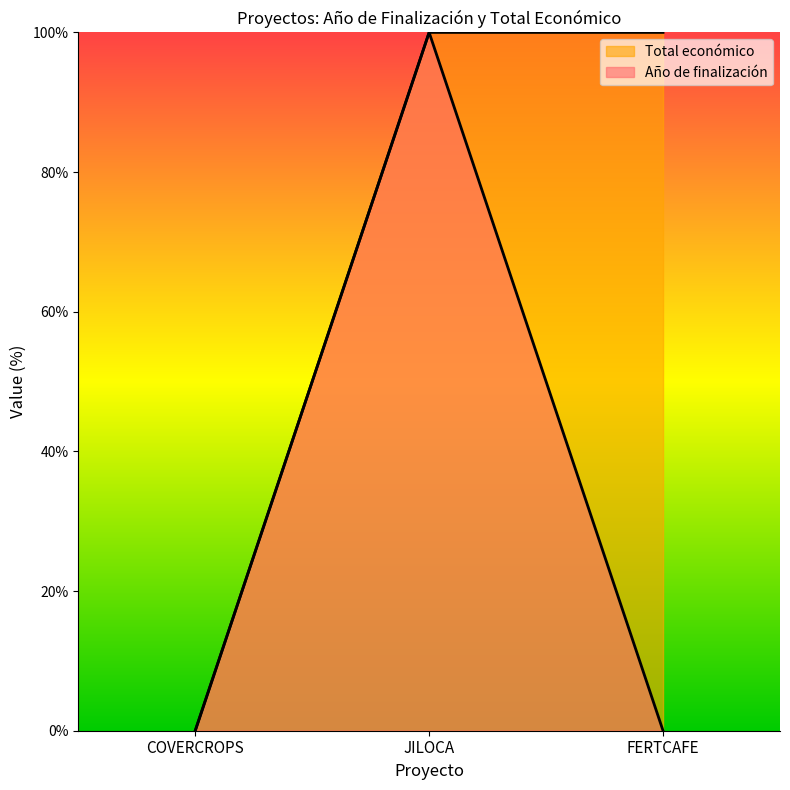

What is the greatest value displayed?

100.0